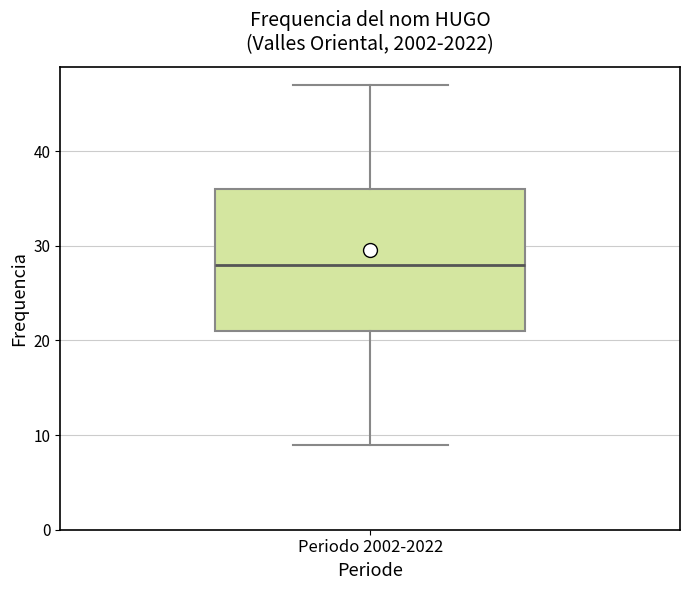

Where is the upper edge of the box for Periodo 2002-2022 on the y-axis? The values are not printed on the chart, so give them approximately, as read against the axis.

36